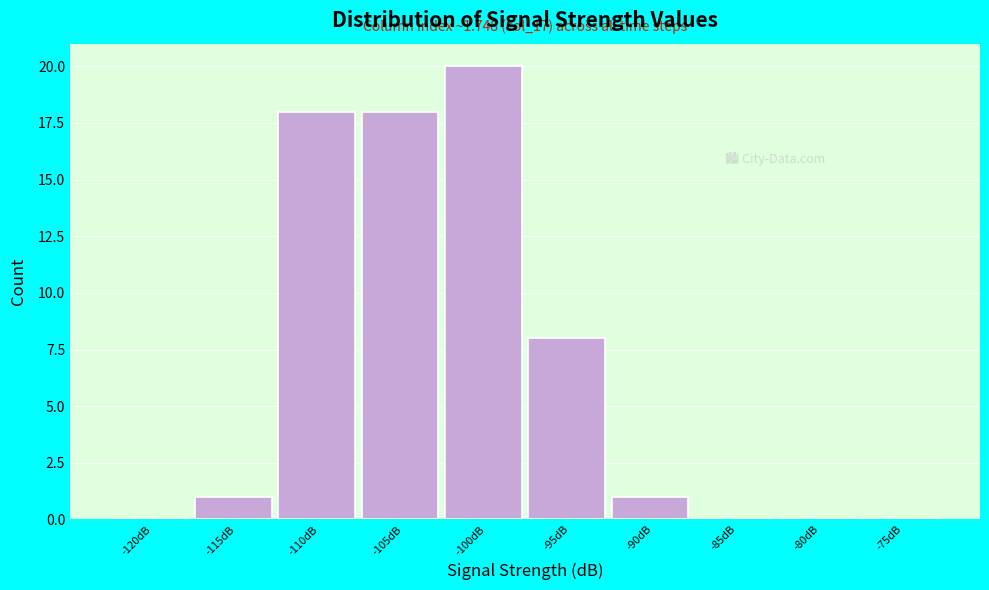

Reading left to right, what are all the values shown in this chart?

-120dB=0	-115dB=1	-110dB=18	-105dB=18	-100dB=20	-95dB=8	-90dB=1	-85dB=0	-80dB=0	-75dB=0